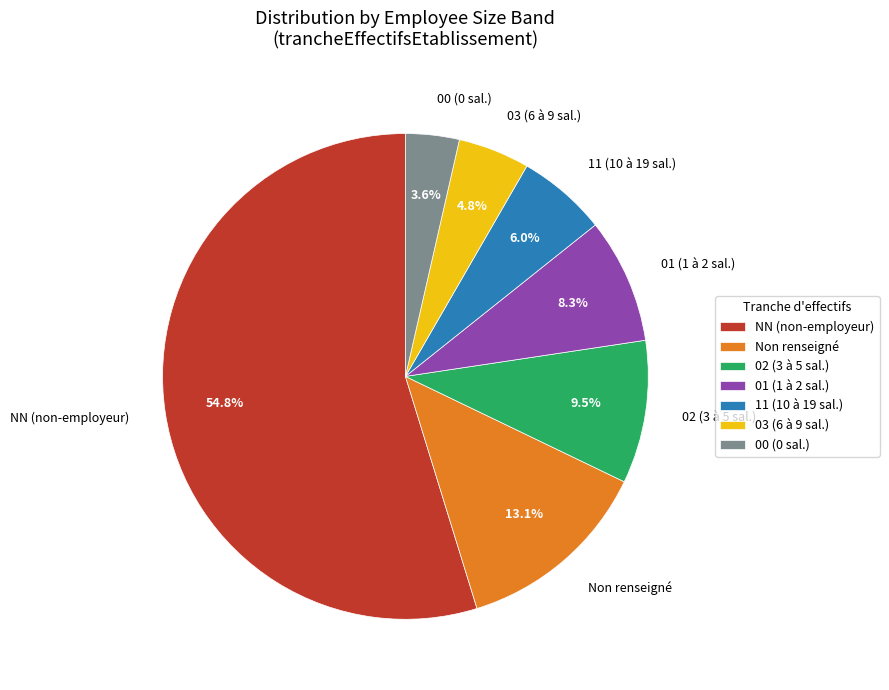

Which category has the biggest portion of the pie?

NN (non-employeur)